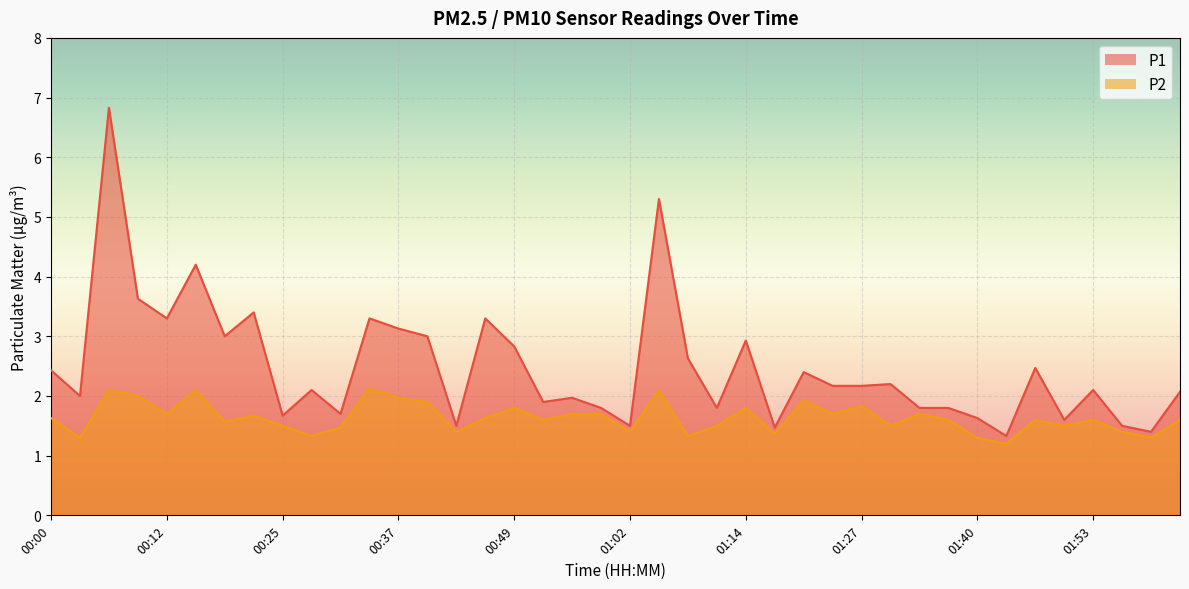

True or false: P2 and P1 cross at least once.

False